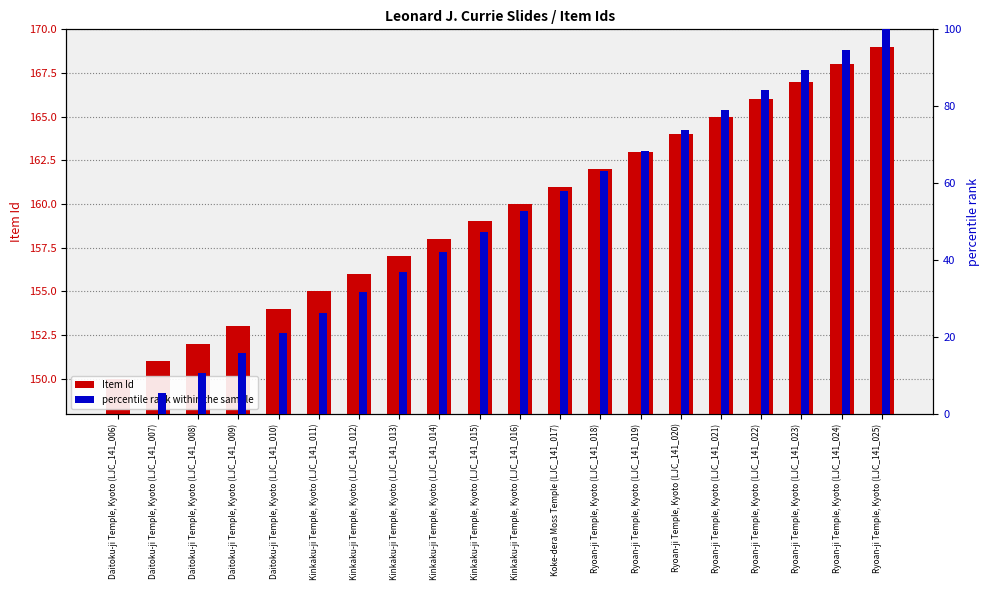

Are the bars grouped side by side (vs. stacked)?

Yes